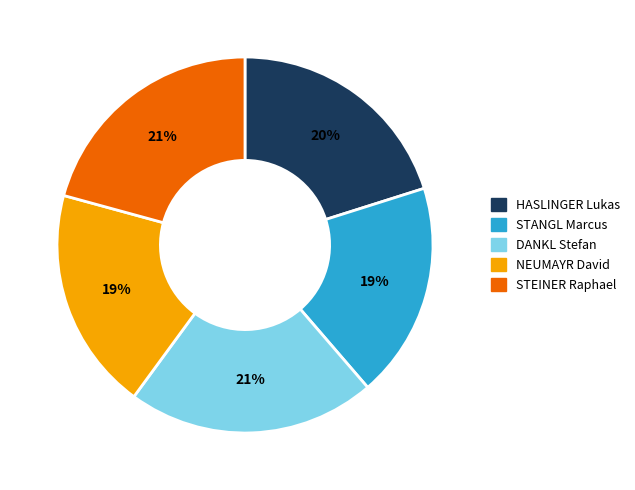

Count the number of slices in the pie.

5